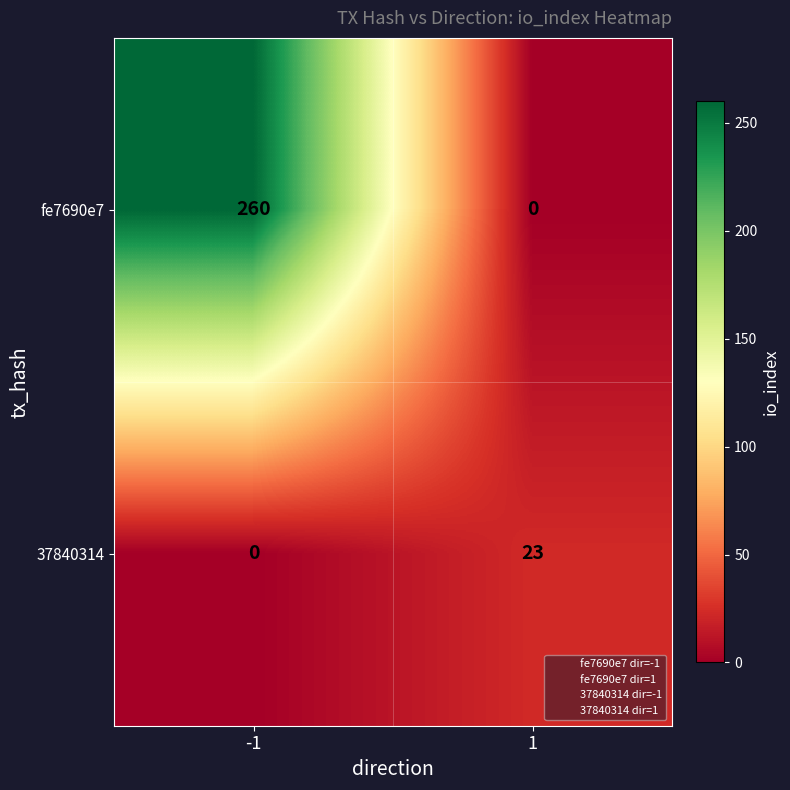

What is the difference between the maximum and minimum values in the fe7690e7 series?

260